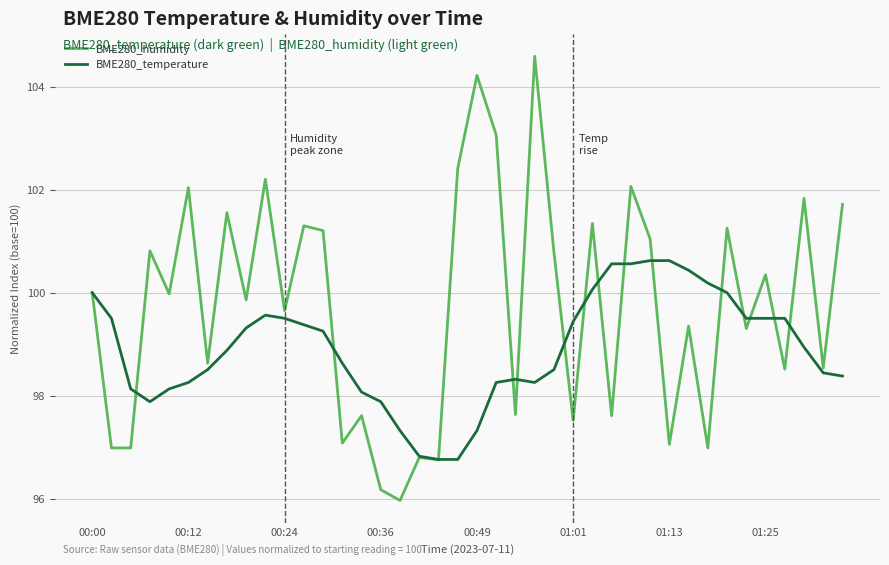

What is the greatest value displayed?

104.6